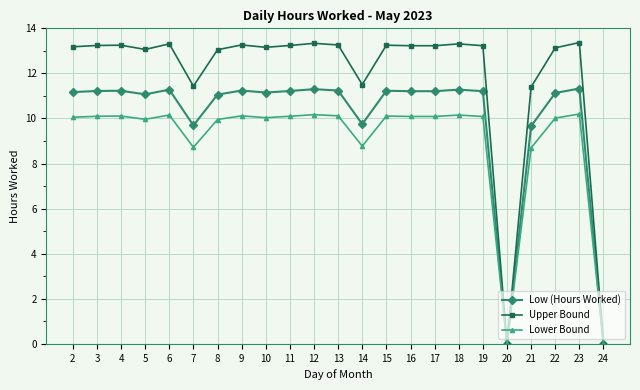

True or false: Upper Bound has more than 1 points higher than both neighbors.

True